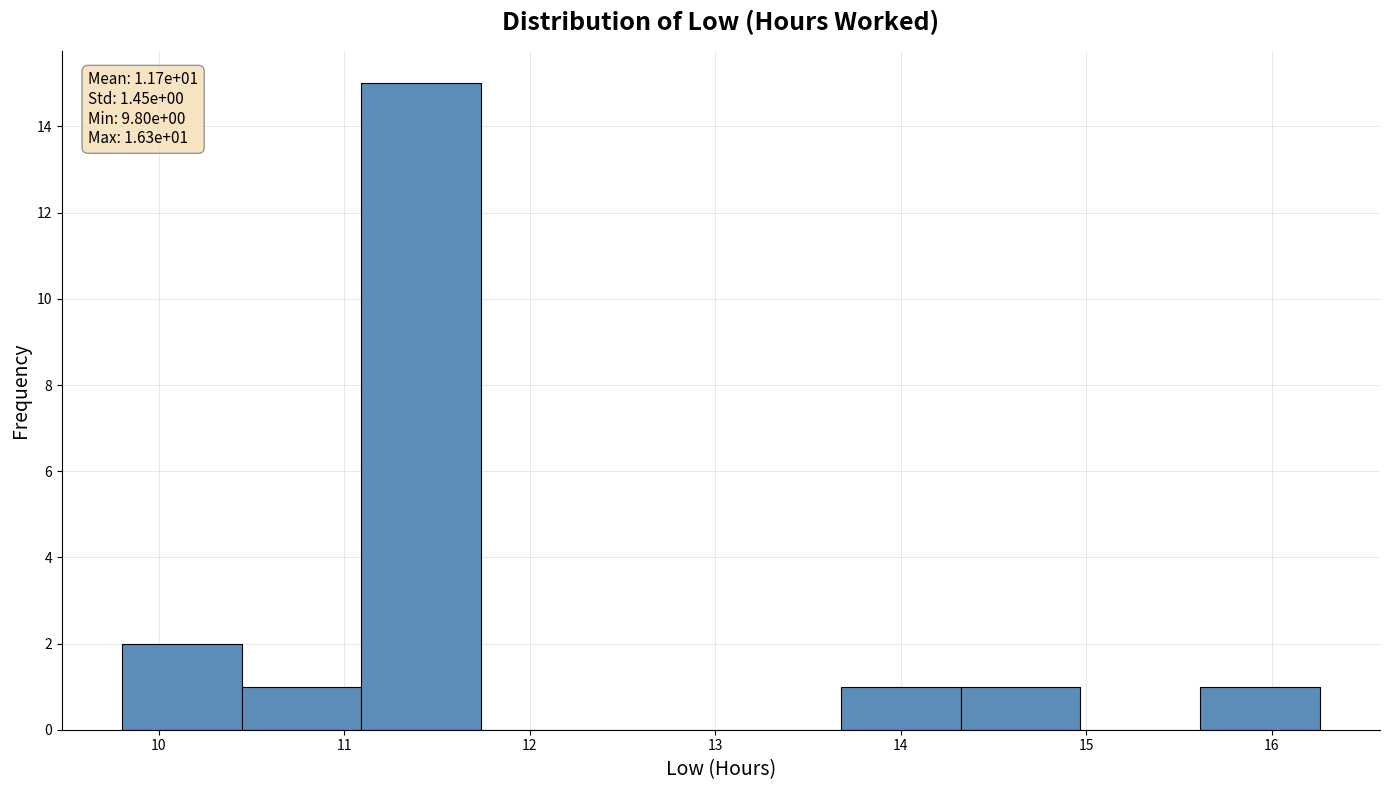

Which range on the x-axis has the tallest bar?

11.1 to 11.7